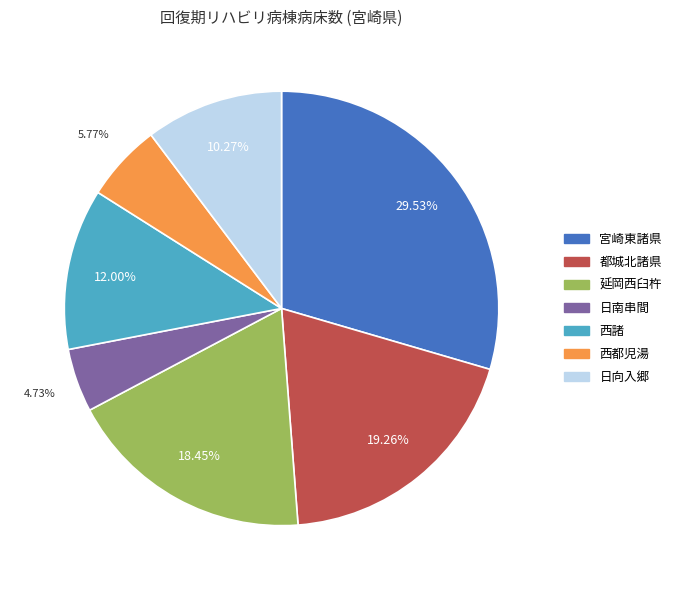

What percentage do 都城北諸県 and 日向入郷 together represent?

29.5%